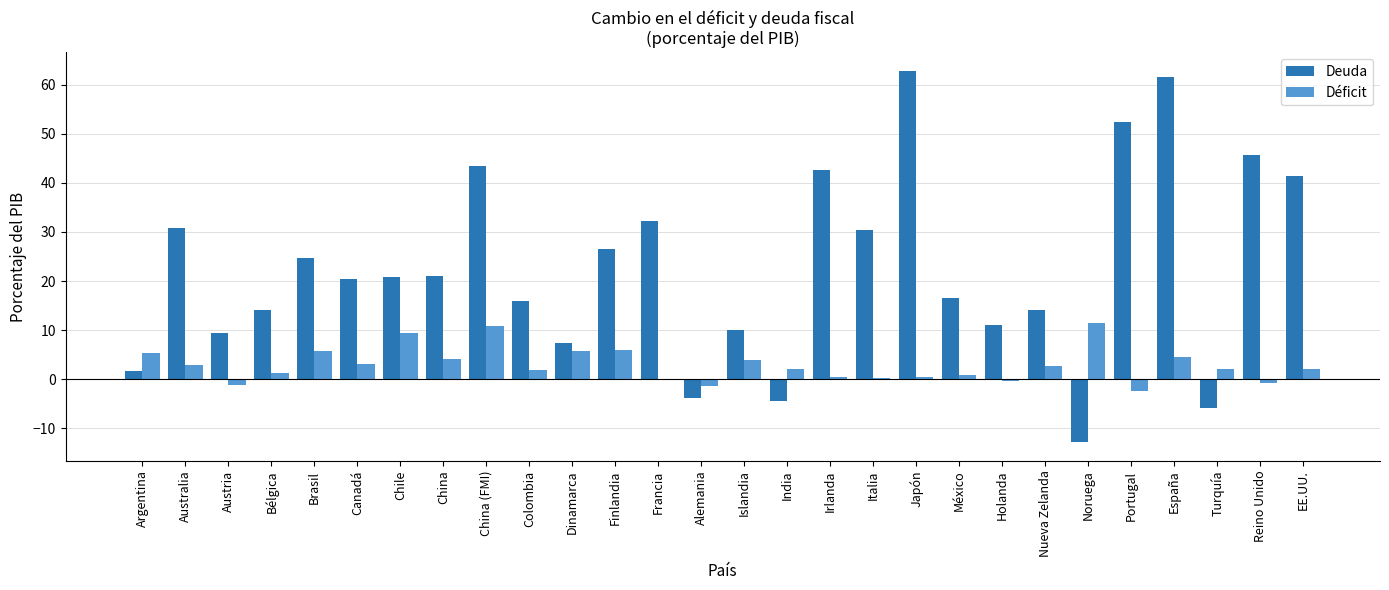

Between Argentina and Colombia, which series saw the biggest shift?

Deuda